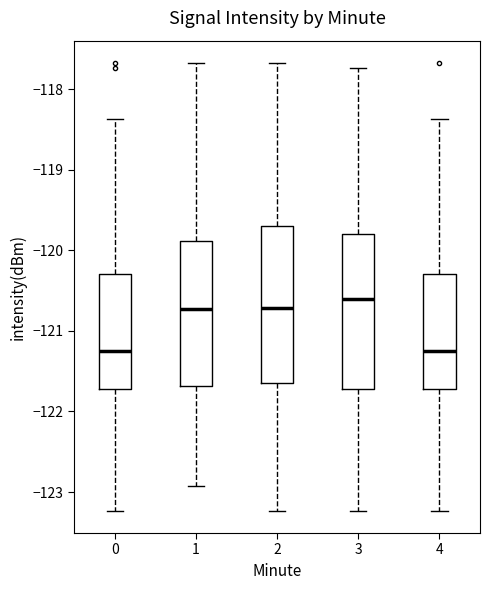

Where does the lower whisker of the box at x = 0 end on the y-axis? The values are not printed on the chart, so give them approximately, as read against the axis.

-123.2